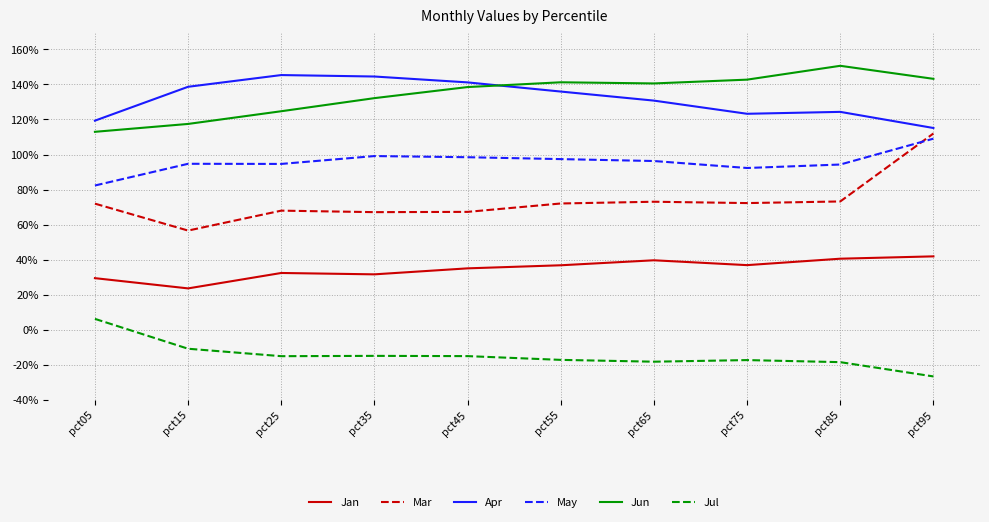

Reading left to right, extract all data points from this chart.

Jan: 0.3	0.2	0.3	0.3	0.4	0.4	0.4	0.4	0.4	0.4
Mar: 0.7	0.6	0.7	0.7	0.7	0.7	0.7	0.7	0.7	1.1
Apr: 1.2	1.4	1.5	1.4	1.4	1.4	1.3	1.2	1.2	1.2
May: 0.8	0.9	0.9	1.0	1.0	1.0	1.0	0.9	0.9	1.1
Jun: 1.1	1.2	1.2	1.3	1.4	1.4	1.4	1.4	1.5	1.4
Jul: 0.1	-0.1	-0.2	-0.1	-0.2	-0.2	-0.2	-0.2	-0.2	-0.3